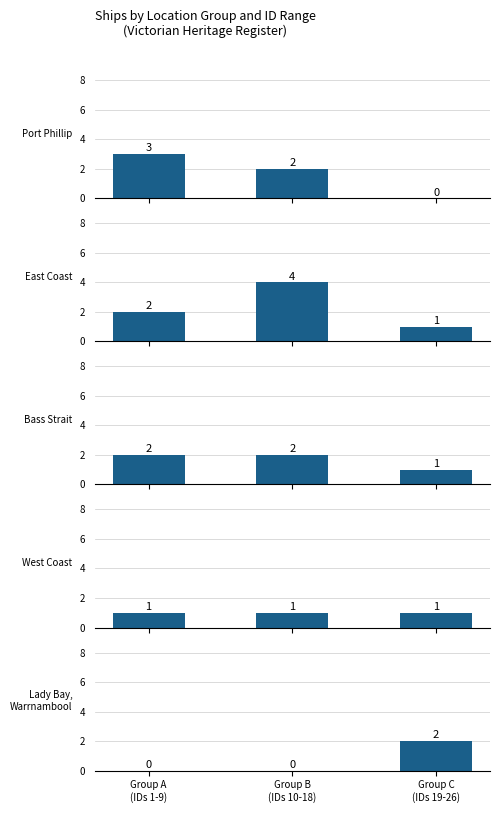

Is it true that West Coast equals 1 at Group B
(IDs 10-18)?

False